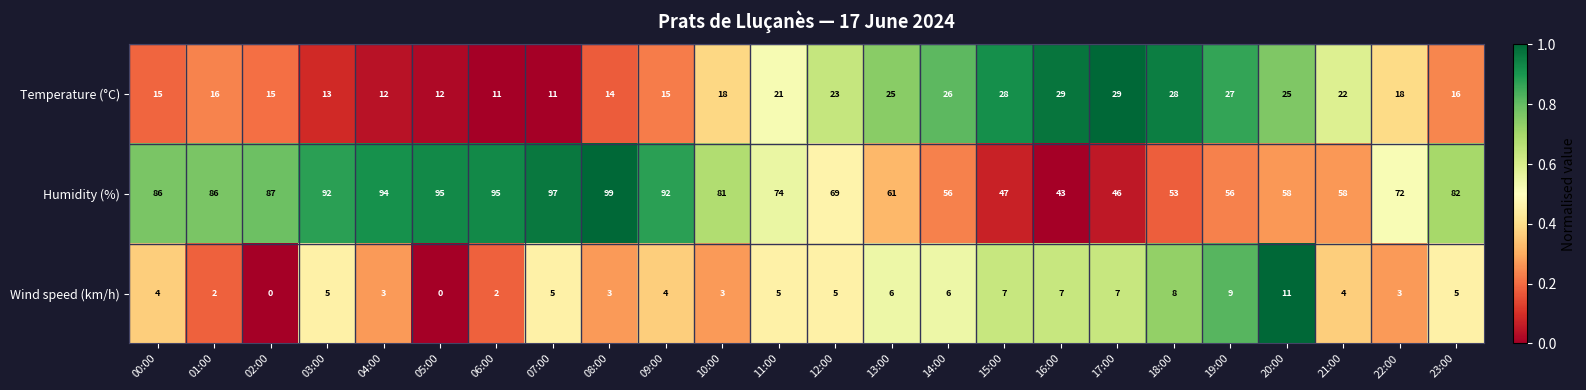

Read the Temperature (°C) value at 01:00, to the nearest 5.

15